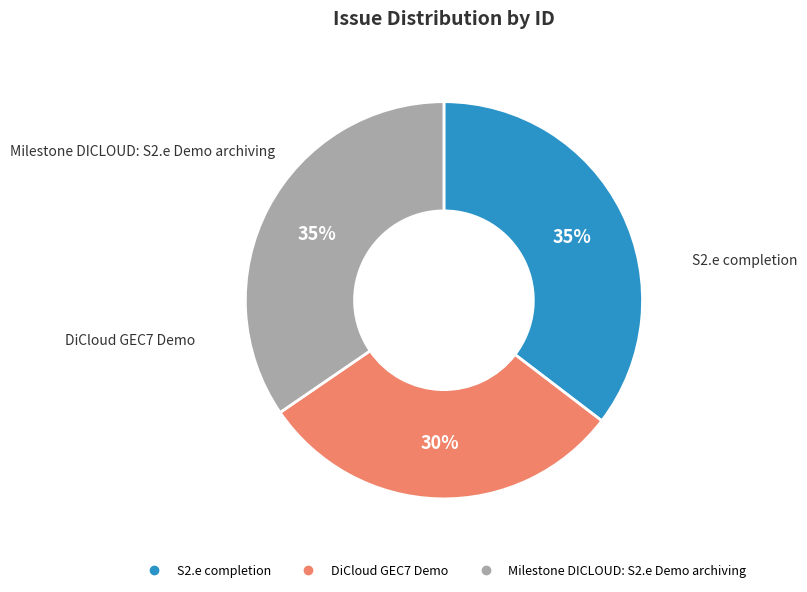

Which category has the smallest portion of the pie?

DiCloud GEC7 Demo